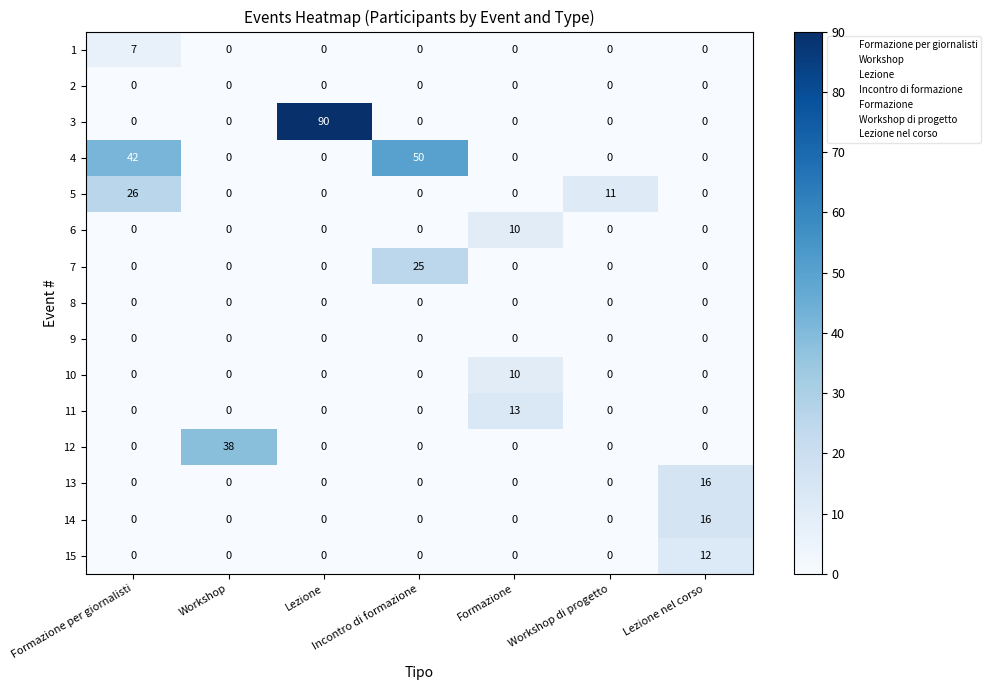

The 8 series shows 0 at Workshop. True or false?

True